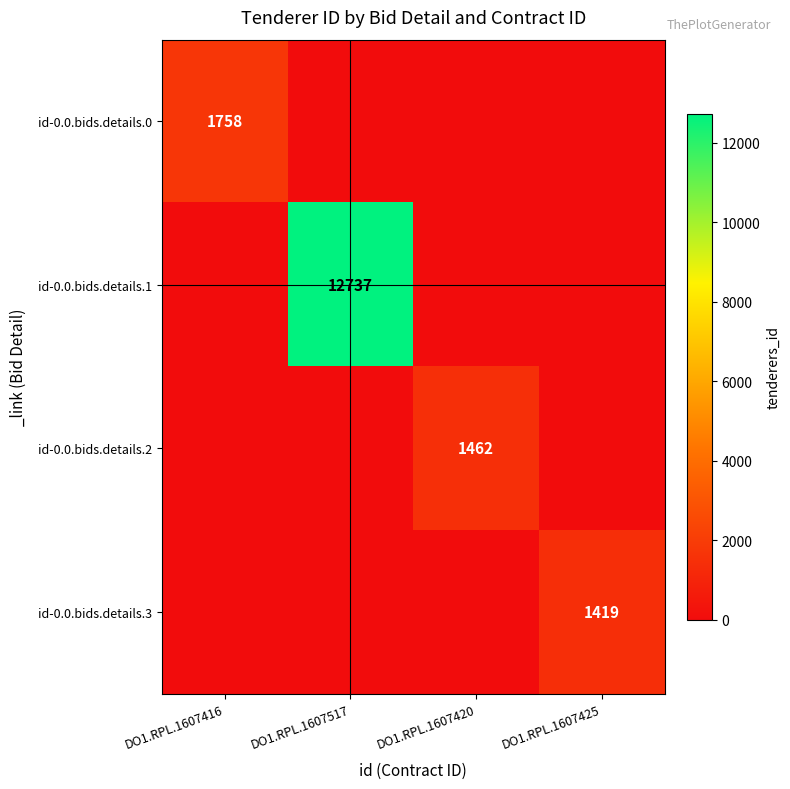

True or false: id-0.0.bids.details.0 has a value of 657 at DO1.RPL.1607416.

False